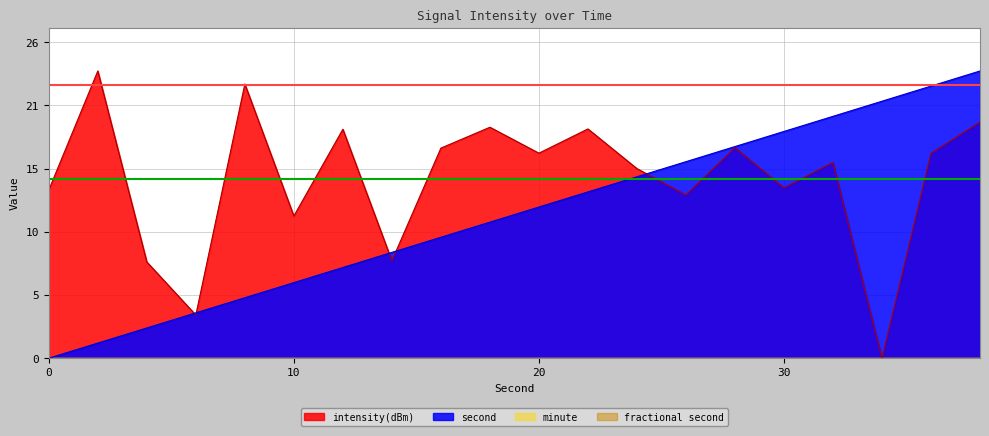

Does the chart have visible grid lines?

Yes